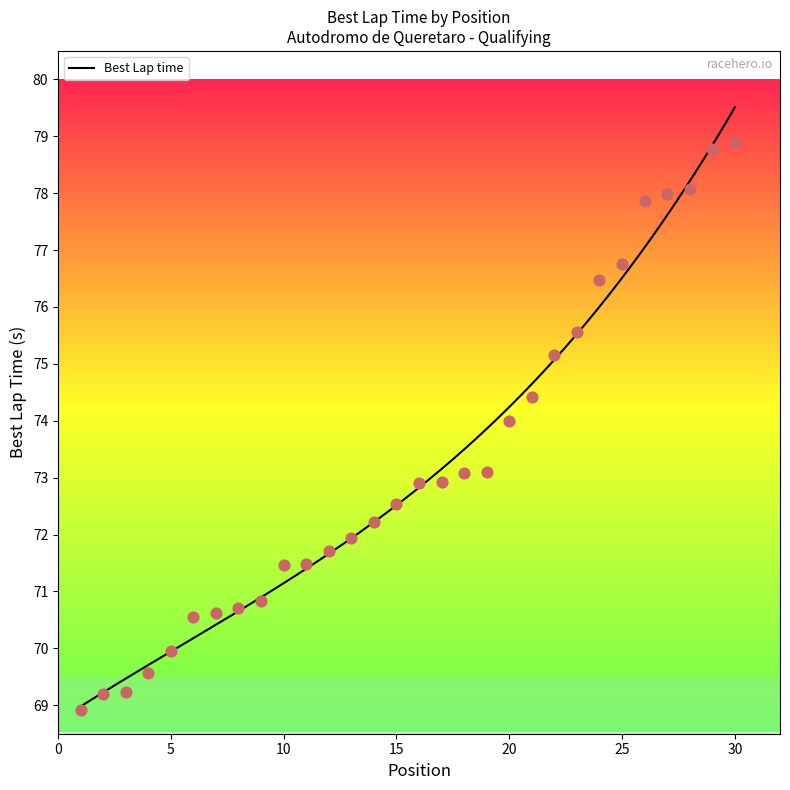

What is the change in value from 12 to 13?

+0.2